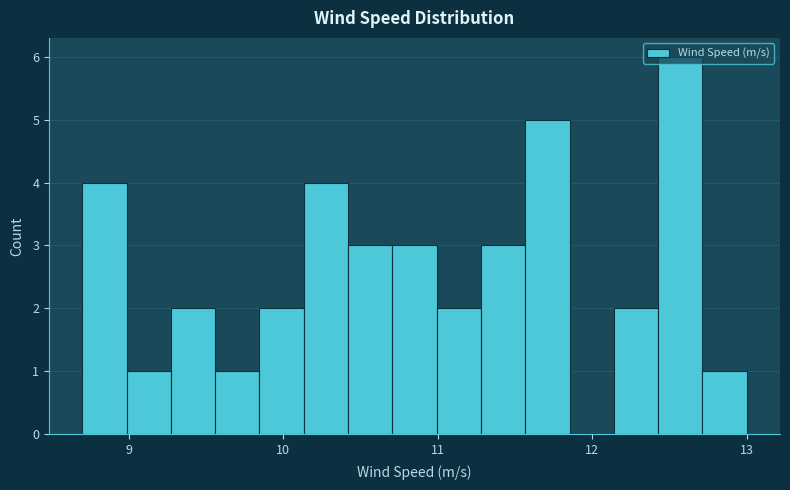

Read against the x-axis, roughly where is the centre of the tallest bar?

12.6